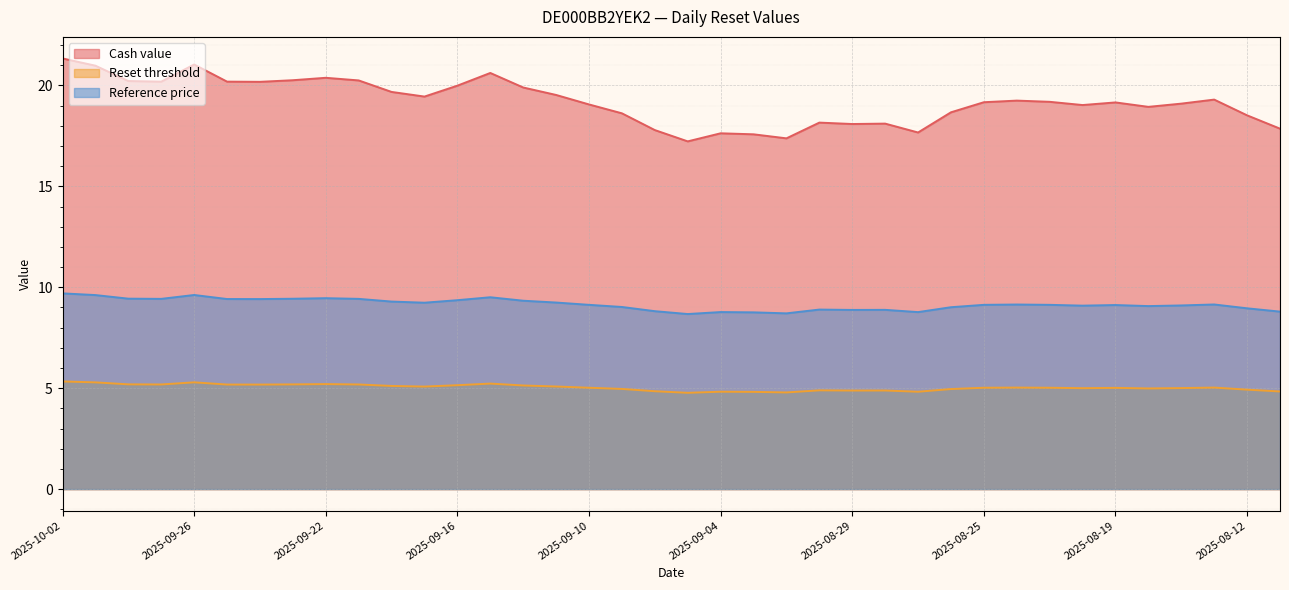

The Reference price series shows 8.9 at 2025-08-29. True or false?

True